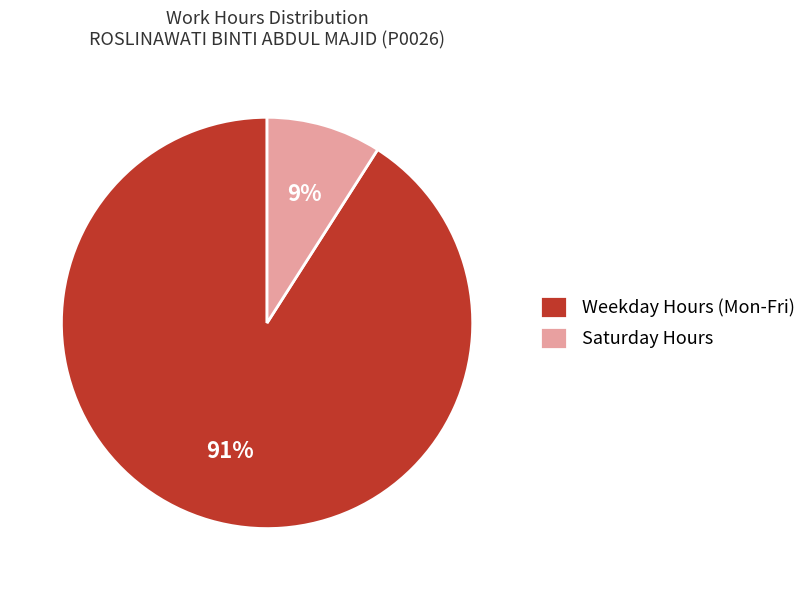

Approximately how many times larger is the value at Weekday Hours (Mon-Fri) compared to Saturday Hours?

10.1